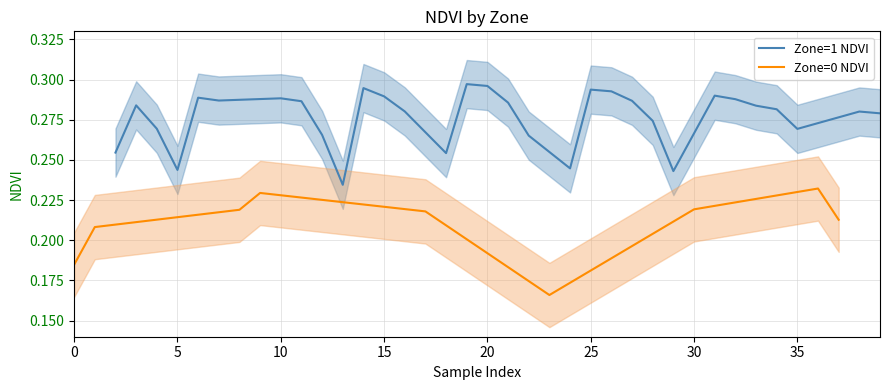

What is the difference between the maximum and minimum values?

0.1